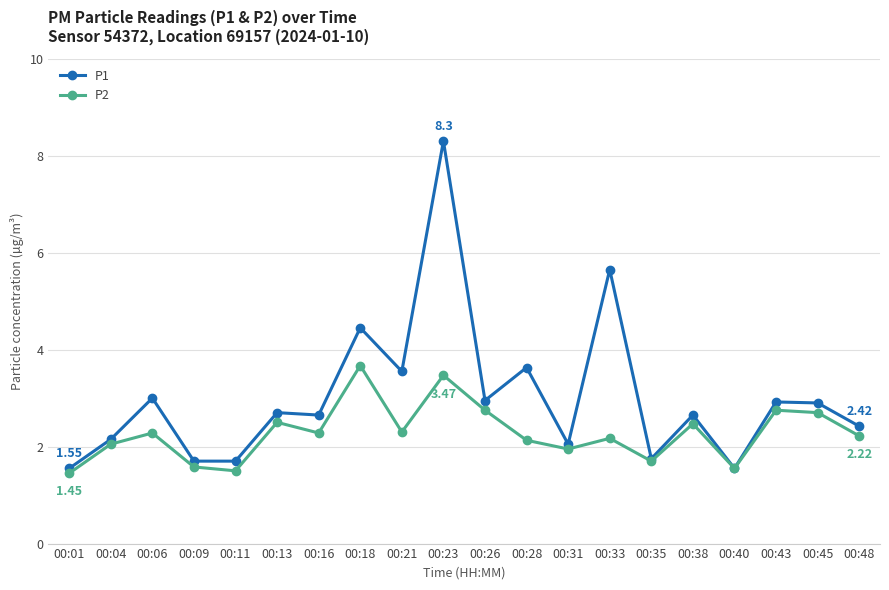

Which series changed the most between 00:09 and 00:16?

P1